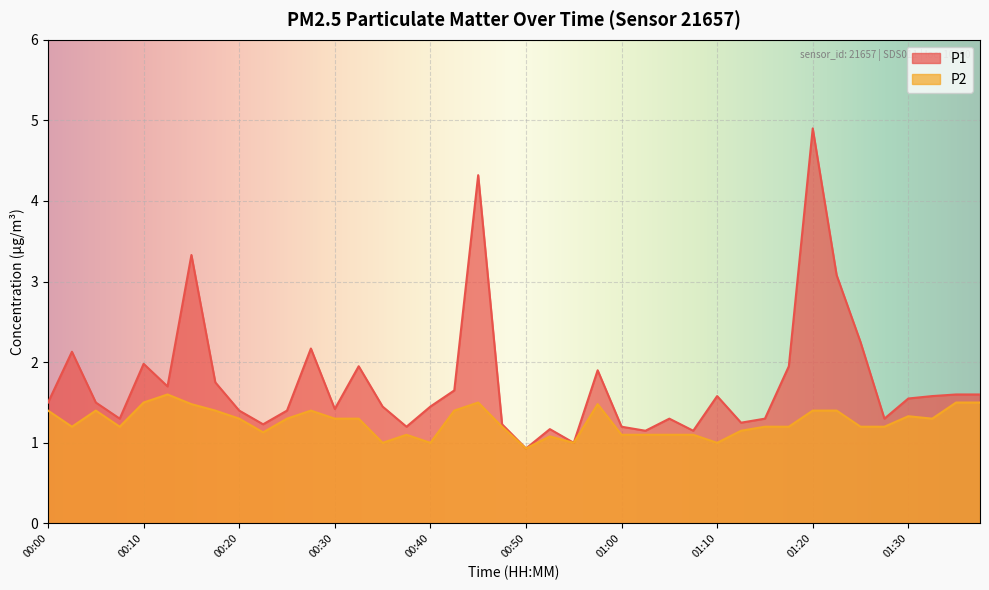

Which category has the highest value across all series?

01:20